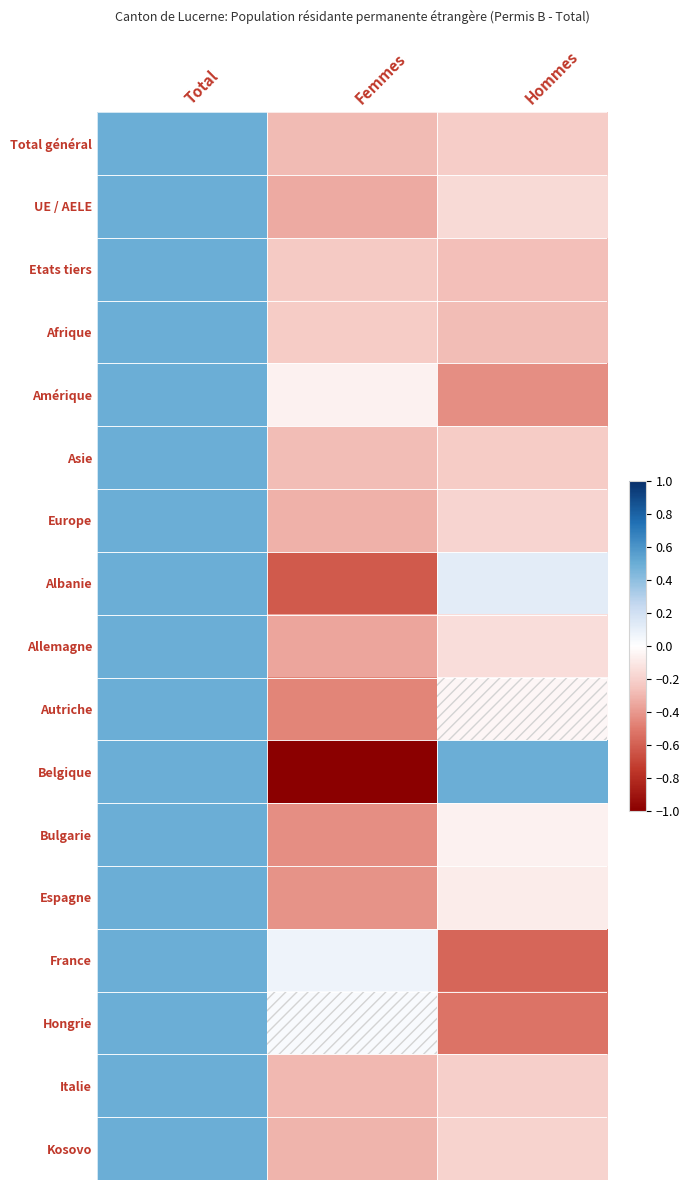

Which series changed the most between Total and Femmes?

Belgique